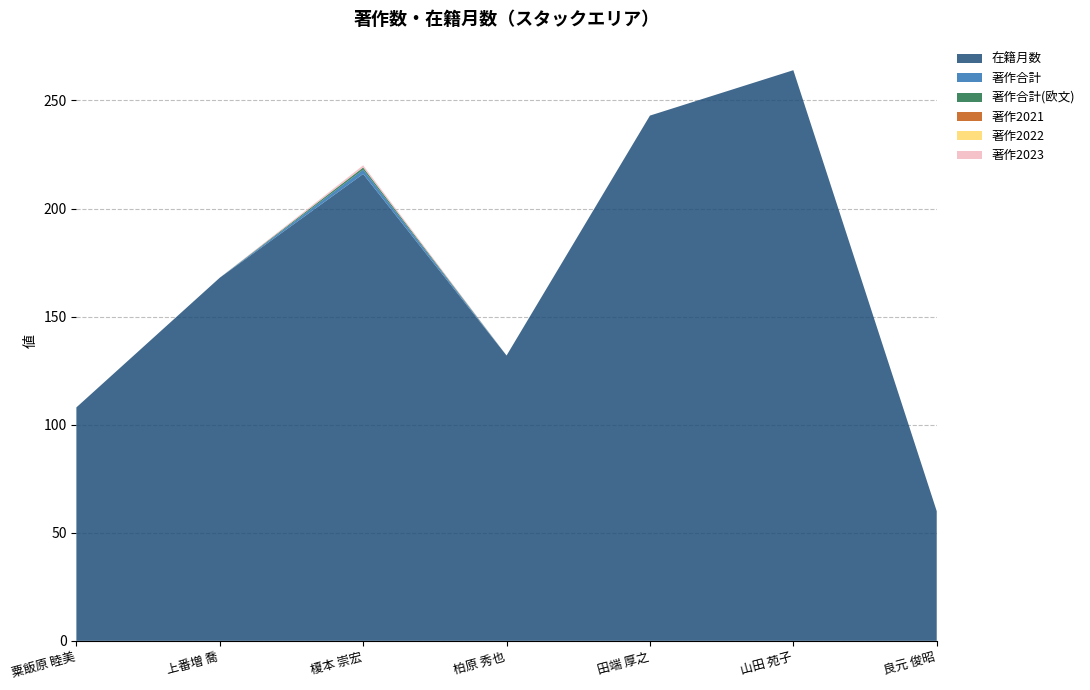

Reading left to right, list all the values displayed in this chart.

在籍月数: 108	168	216	132	243	264	60
著作合計: 0	0	2	0	0	0	0
著作合計(欧文): 0	0	1	0	0	0	0
著作2021: 0	0	0	0	0	0	0
著作2022: 0	0	0	0	0	0	0
著作2023: 0	0	1	0	0	0	0